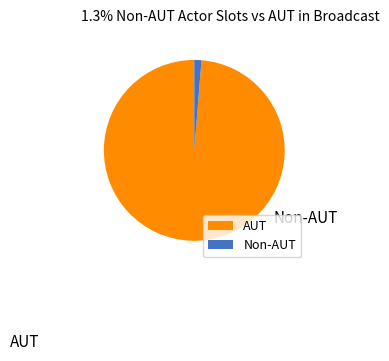

Which category accounts for the majority?

AUT